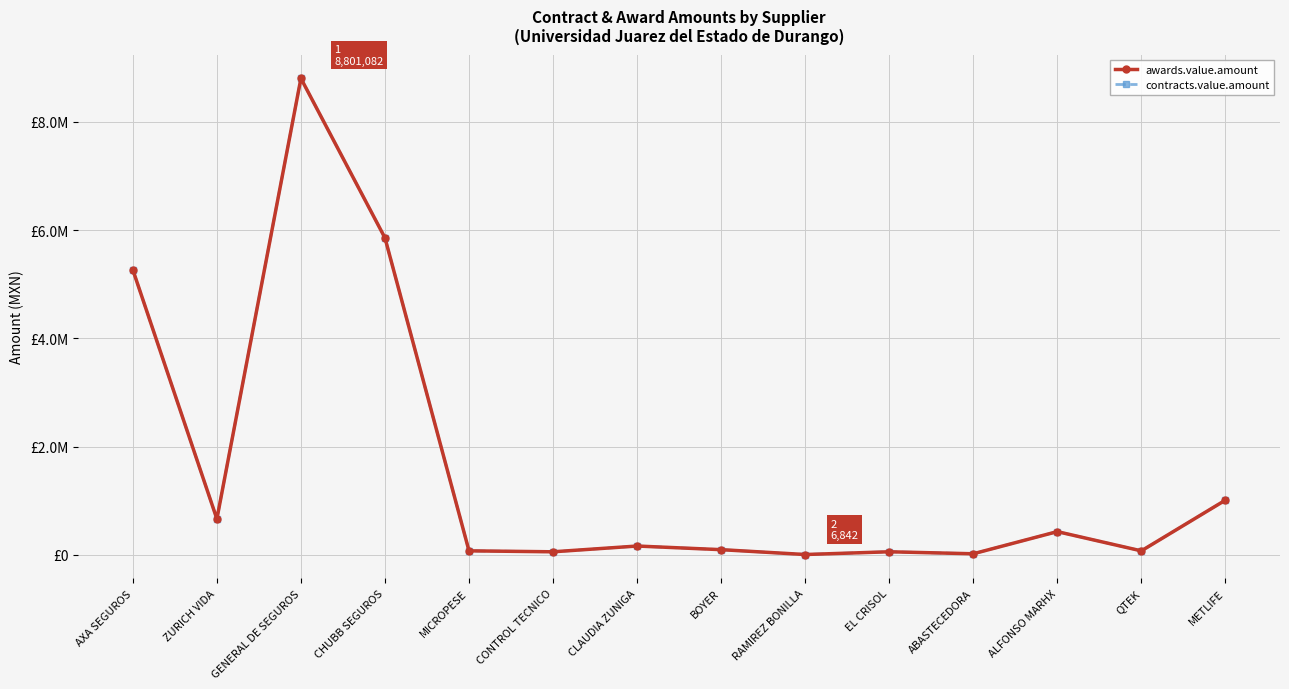

What is the difference between the awards.value.amount values at AXA SEGUROS and ZURICH VIDA?

4600281.3